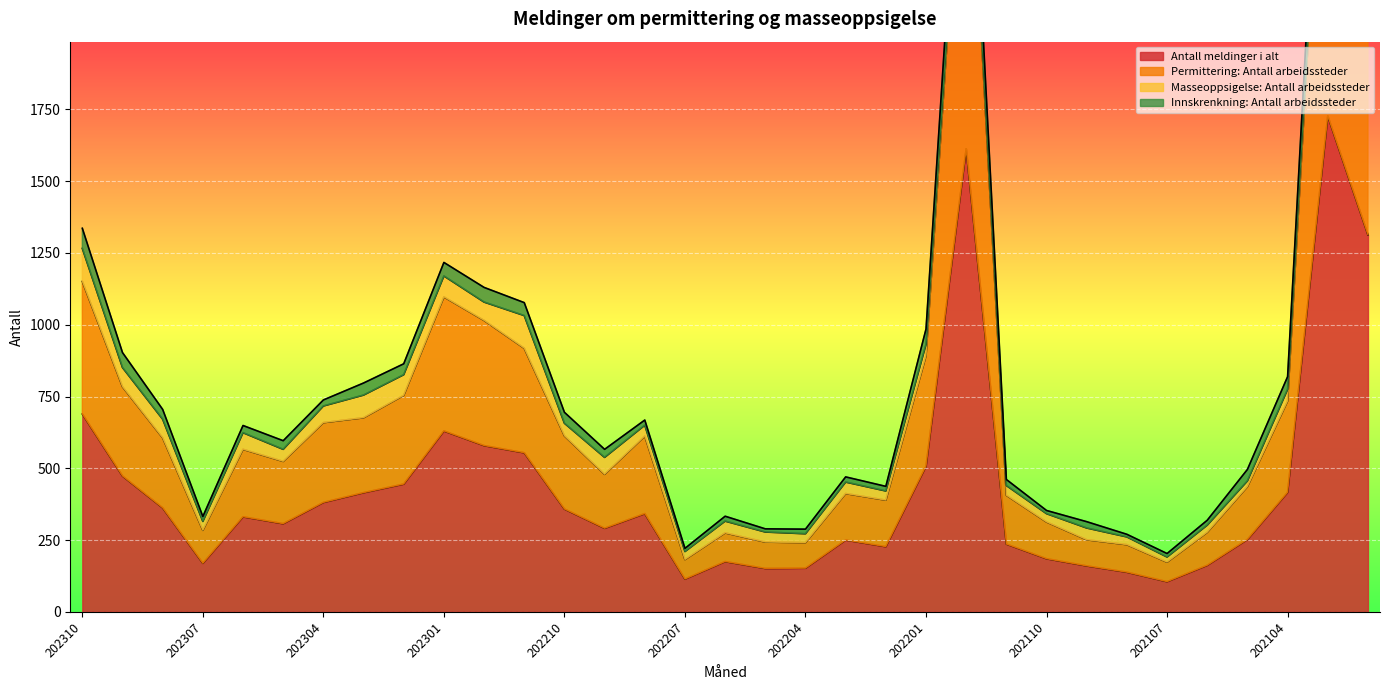

At which label is Antall meldinger i alt closest to 916?

202310